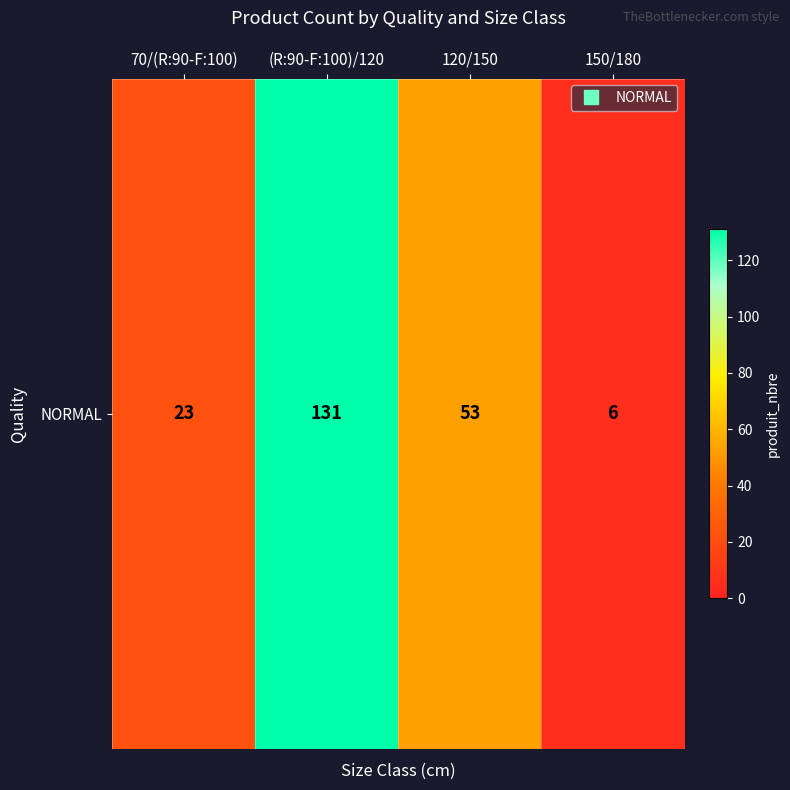

What is the difference between the second highest and minimum values?

47